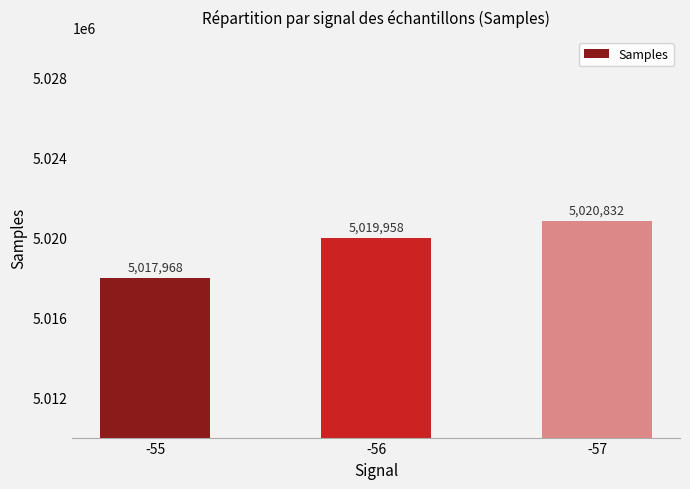

What is the smallest value displayed?

5017968